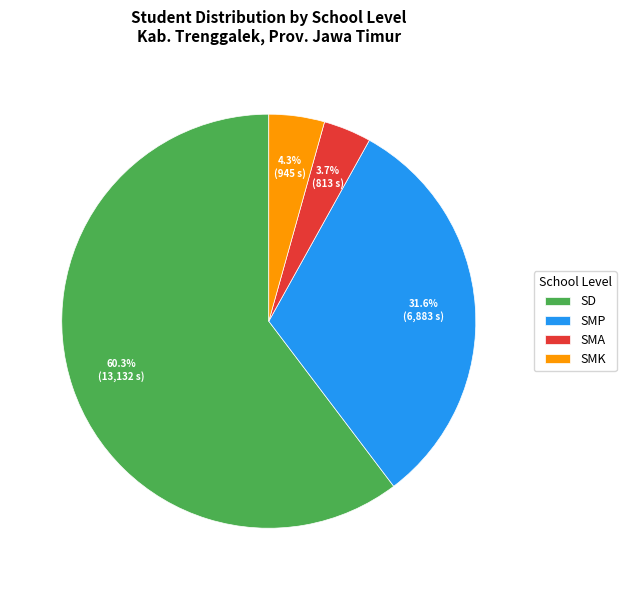

Between SMP and SD, which is larger?

SD